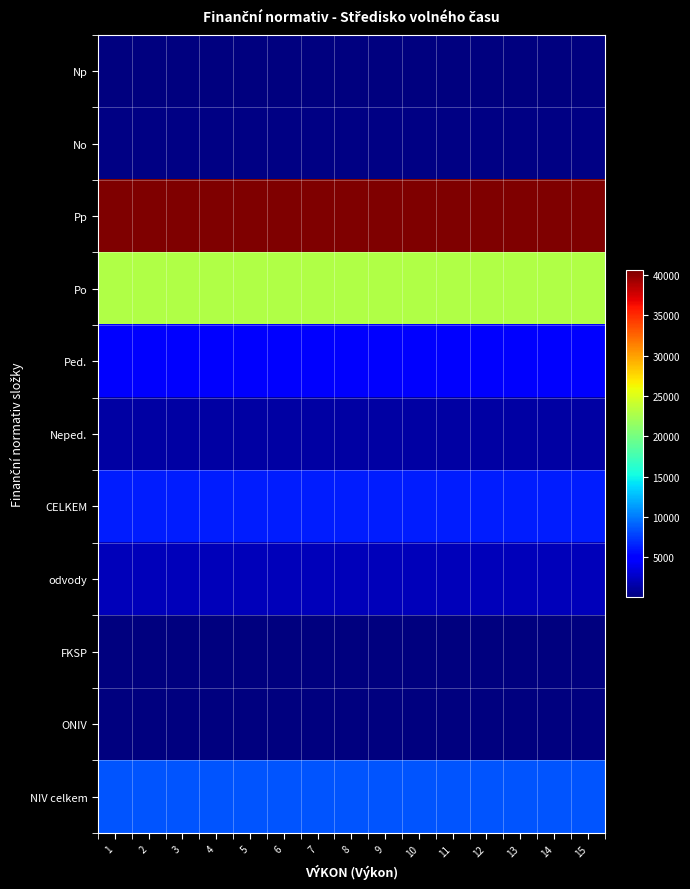

Reading left to right, what are all the values shown in this chart?

Np: 1=100	2=100	3=100	4=100	5=100	6=100	7=100	8=100	9=100	10=100	11=100	12=100	13=100	14=100	15=100
No: 1=195	2=195	3=195	4=195	5=195	6=195	7=195	8=195	9=195	10=195	11=195	12=195	13=195	14=195	15=195
Pp: 1=40581	2=40581	3=40581	4=40581	5=40581	6=40581	7=40581	8=40581	9=40581	10=40581	11=40581	12=40581	13=40581	14=40581	15=40581
Po: 1=22880	2=22880	3=22880	4=22880	5=22880	6=22880	7=22880	8=22880	9=22880	10=22880	11=22880	12=22880	13=22880	14=22880	15=22880
Ped.: 1=4870	2=4870	3=4870	4=4870	5=4870	6=4870	7=4870	8=4870	9=4870	10=4870	11=4870	12=4870	13=4870	14=4870	15=4870
Neped.: 1=1408	2=1408	3=1408	4=1408	5=1408	6=1408	7=1408	8=1408	9=1408	10=1408	11=1408	12=1408	13=1408	14=1408	15=1408
CELKEM: 1=6278	2=6278	3=6278	4=6278	5=6278	6=6278	7=6278	8=6278	9=6278	10=6278	11=6278	12=6278	13=6278	14=6278	15=6278
odvody: 1=2122	2=2122	3=2122	4=2122	5=2122	6=2122	7=2122	8=2122	9=2122	10=2122	11=2122	12=2122	13=2122	14=2122	15=2122
FKSP: 1=126	2=126	3=126	4=126	5=126	6=126	7=126	8=126	9=126	10=126	11=126	12=126	13=126	14=126	15=126
ONIV: 1=21	2=21	3=21	4=21	5=21	6=21	7=21	8=21	9=21	10=21	11=21	12=21	13=21	14=21	15=21
NIV celkem: 1=8547	2=8547	3=8547	4=8547	5=8547	6=8547	7=8547	8=8547	9=8547	10=8547	11=8547	12=8547	13=8547	14=8547	15=8547